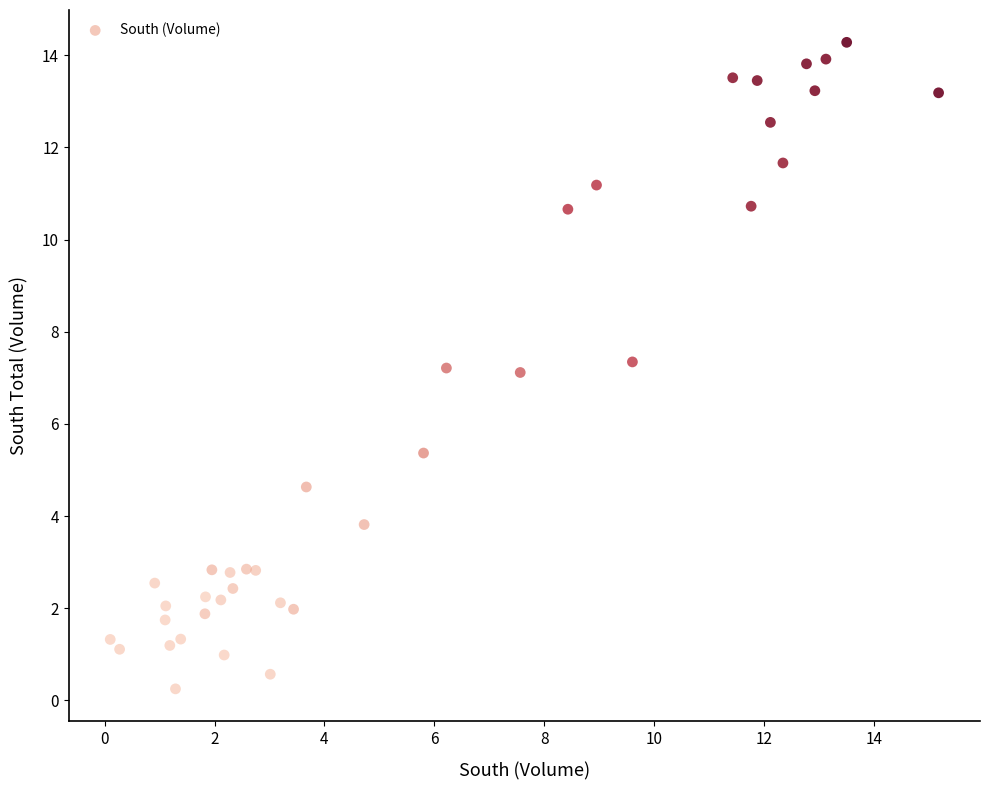

What is the range of X values (max minus min)?

15.1